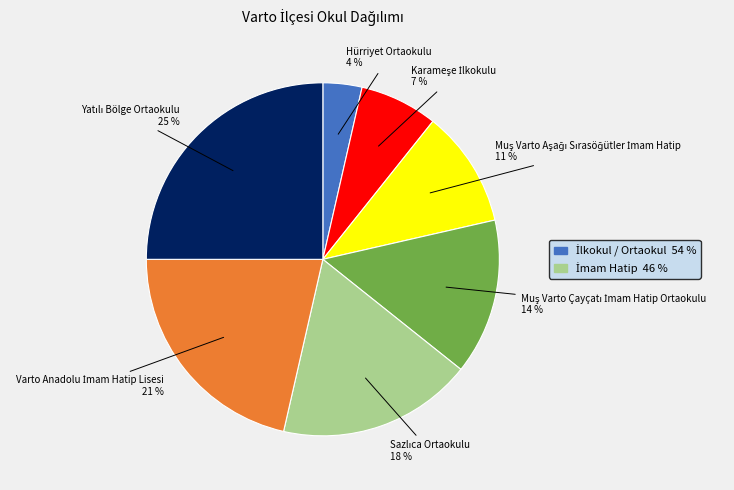

Does any single category account for the majority?

No